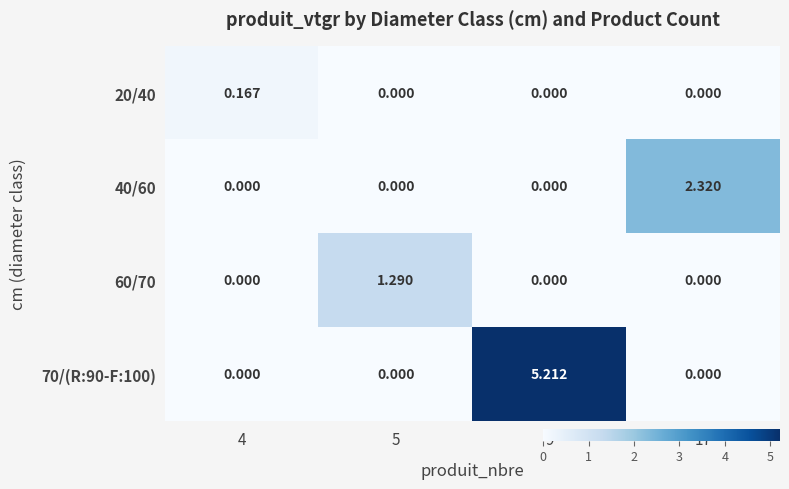

Which series has the largest range (max minus min)?

70/(R:90-F:100)